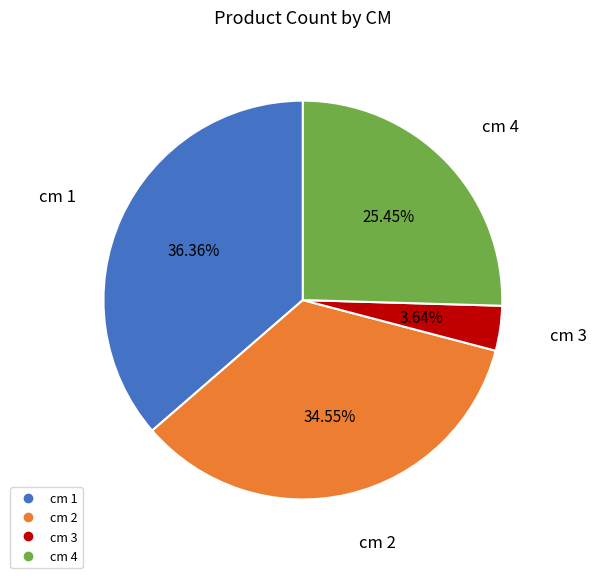

Is there any slice that represents more than half of the pie?

No